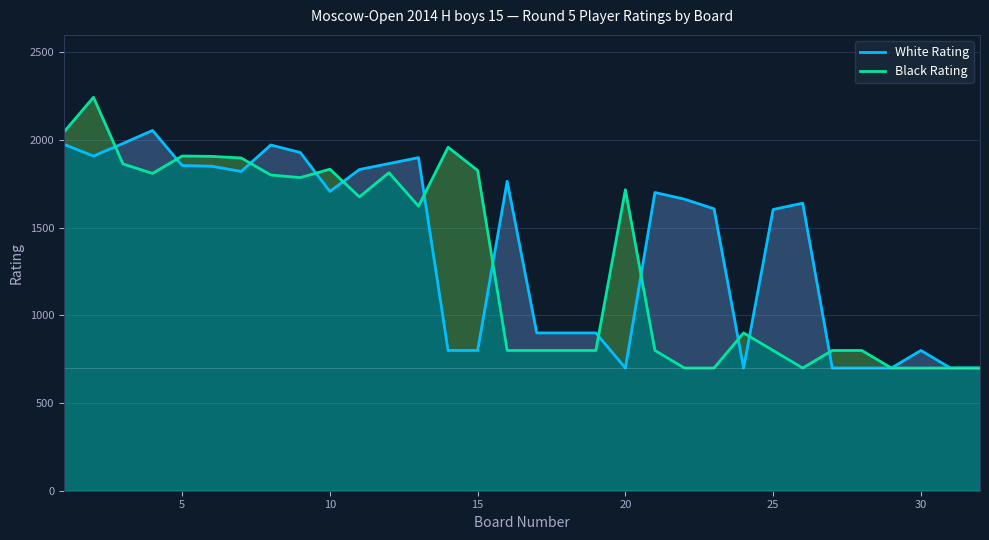

What is the average value of the White Rating series?

1395